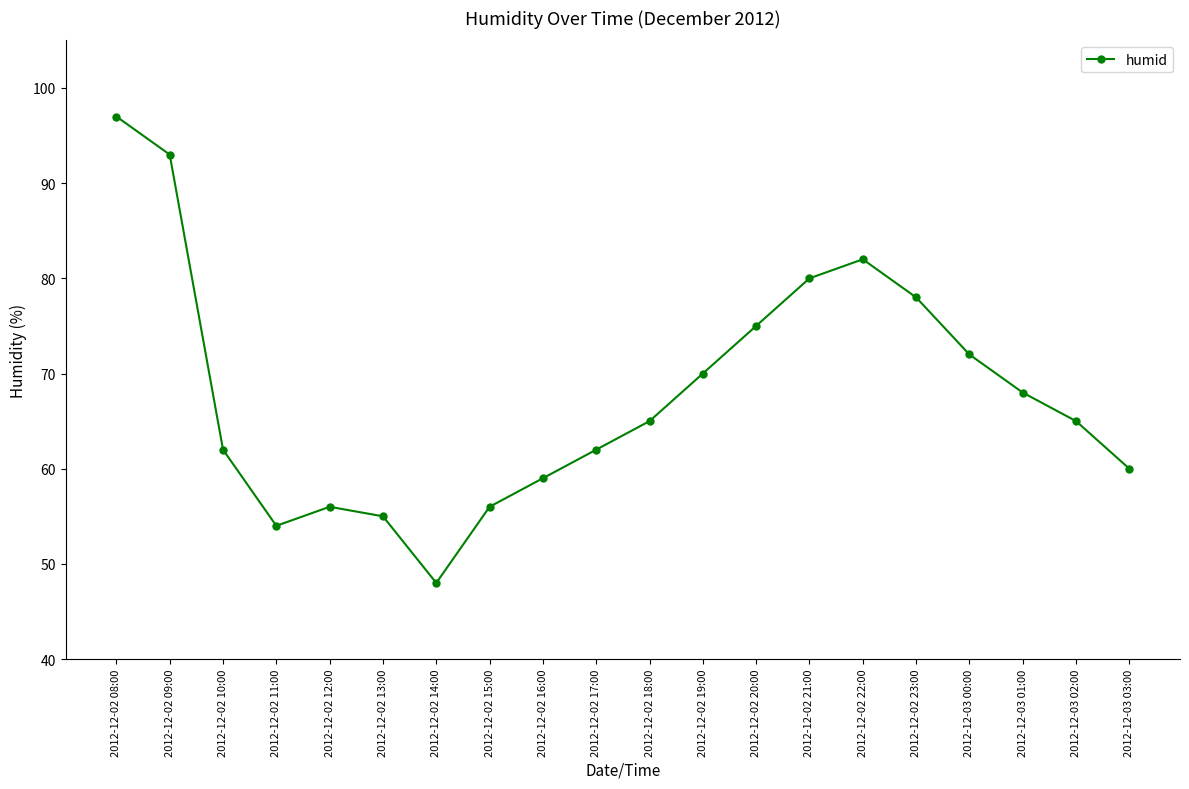

How many lines are shown in the chart?

1